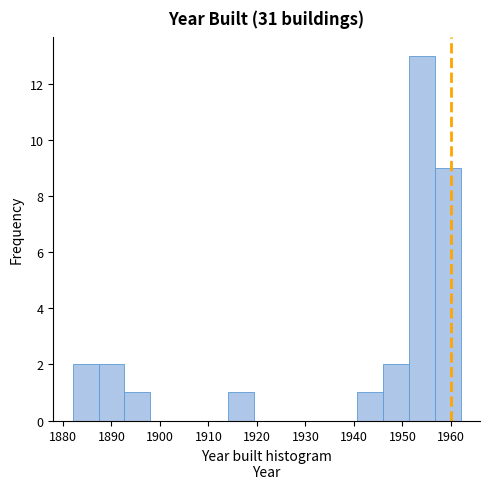

Reading left to right, list every bar in this chart as the range it spans on the x-axis followed by its height. Neither the bar edges nor the heights are printed on the chart, so give them approximately, as read against the axes.

1882 to 1887: 2
1887 to 1893: 2
1893 to 1898: 1
1898 to 1903: 0
1903 to 1909: 0
1909 to 1914: 0
1914 to 1919: 1
1919 to 1925: 0
1925 to 1930: 0
1930 to 1935: 0
1935 to 1941: 0
1941 to 1946: 1
1946 to 1951: 2
1951 to 1957: 13
1957 to 1962: 9